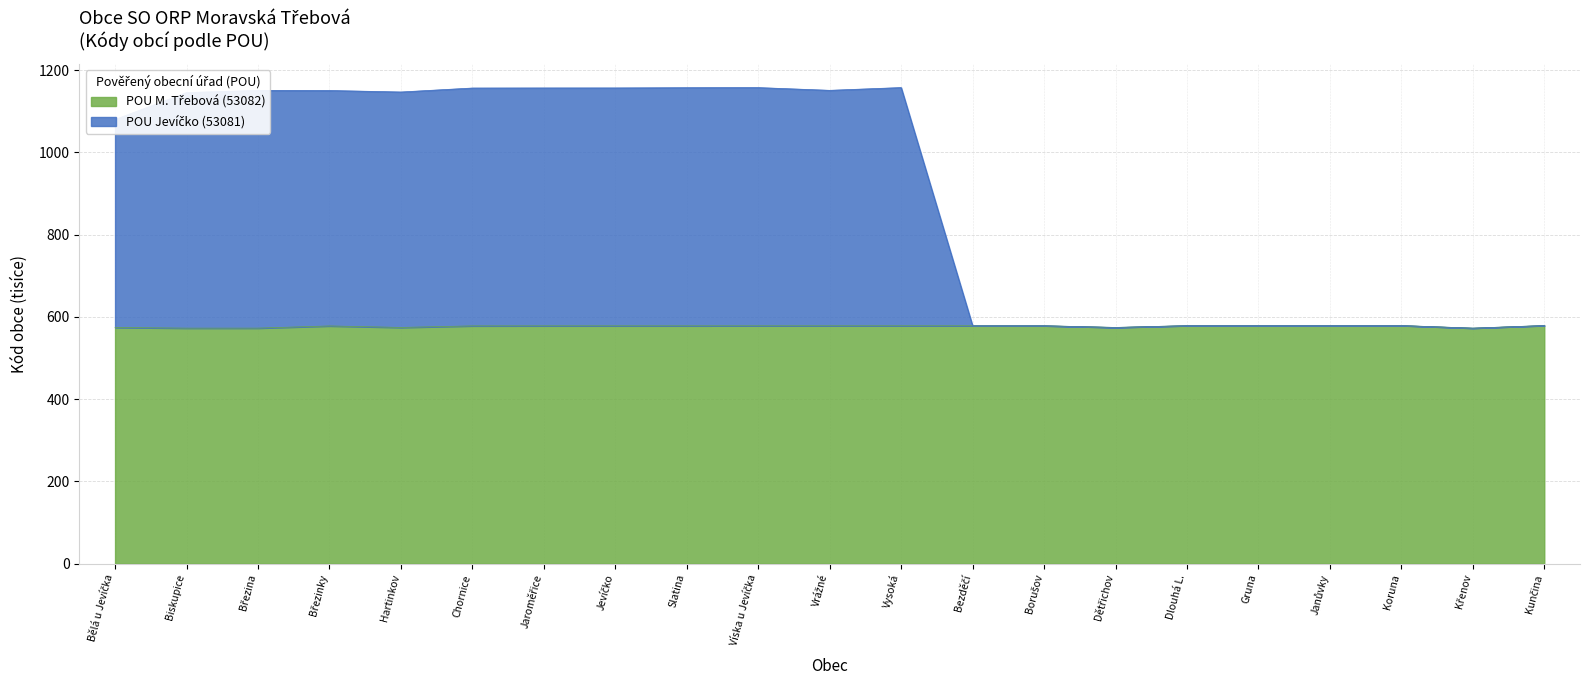

Between Vrážné and Vysoká, which is larger?

Vysoká